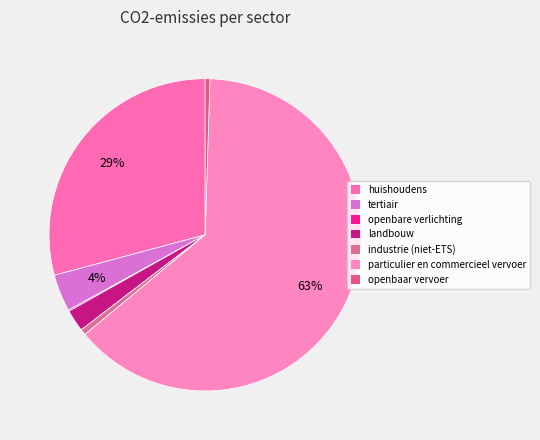

To the nearest percent, what is the combined percentage of particulier en commercieel vervoer and landbouw?

66%